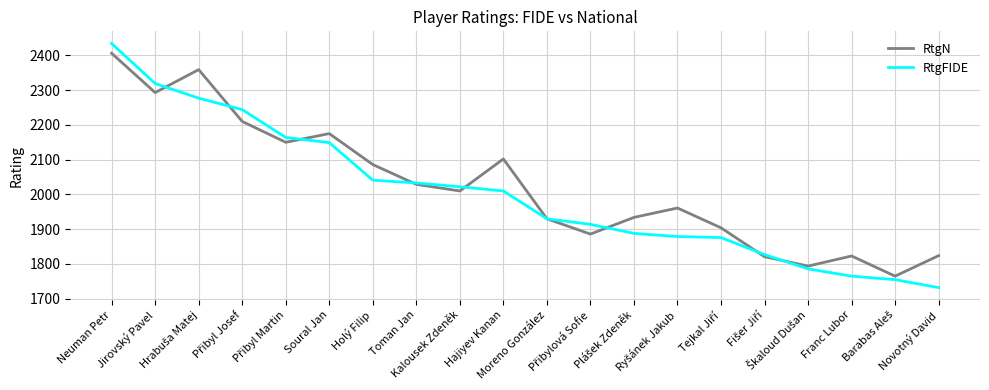

Which series has the widest spread of values?

RtgFIDE